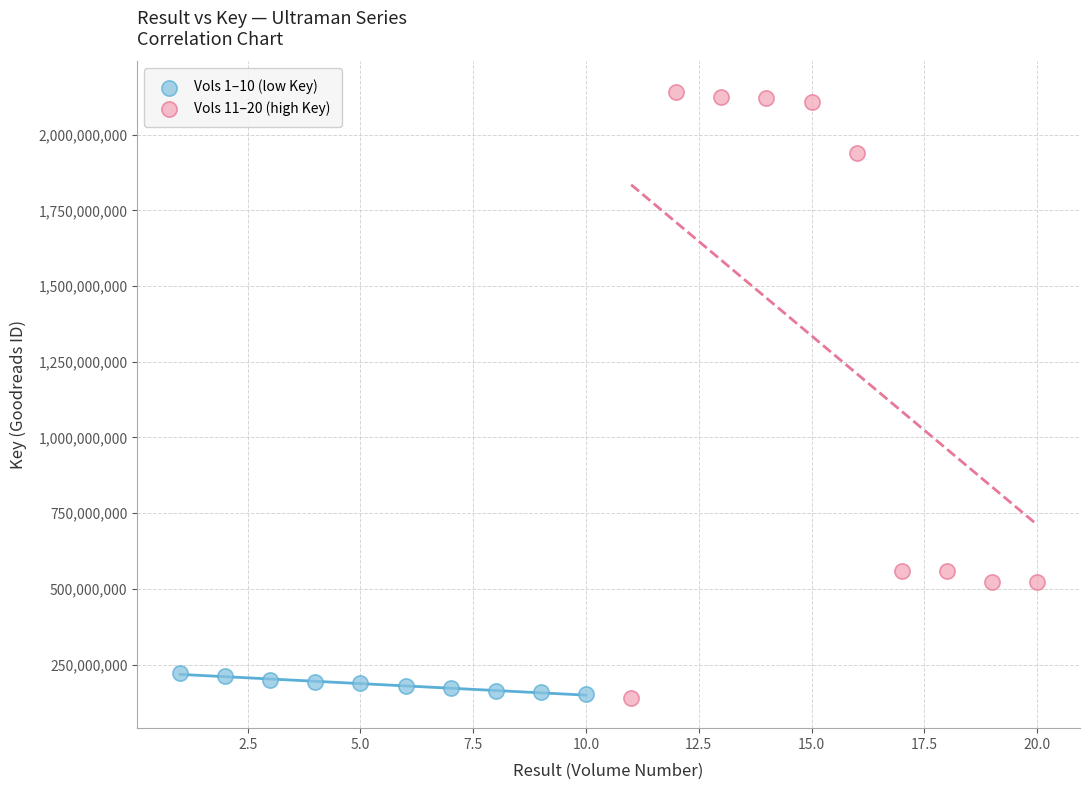

Which series has the largest Y range (max minus min)?

Vols 11–20 (high Key)